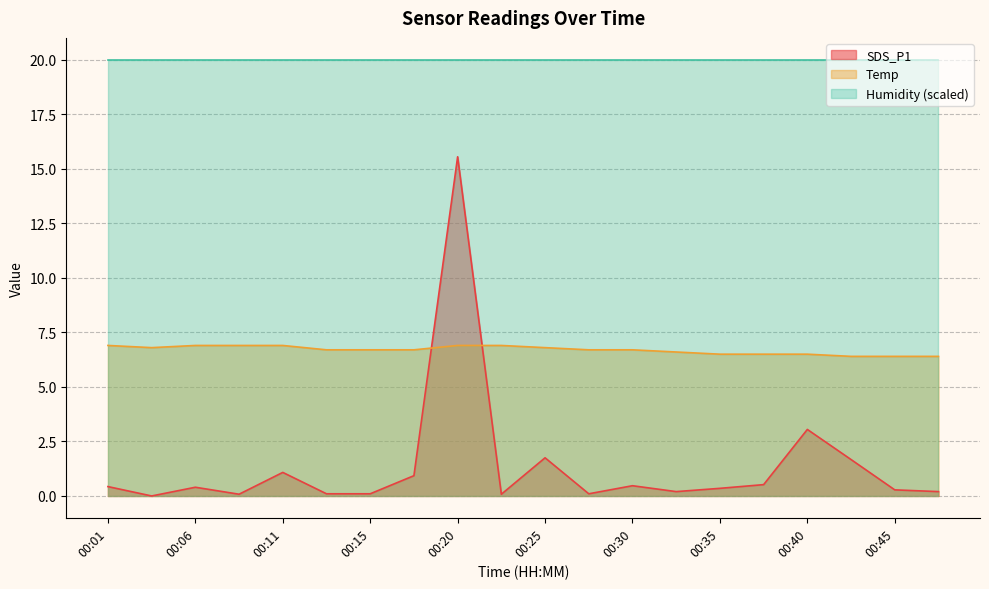

How many series are shown in this chart?

3